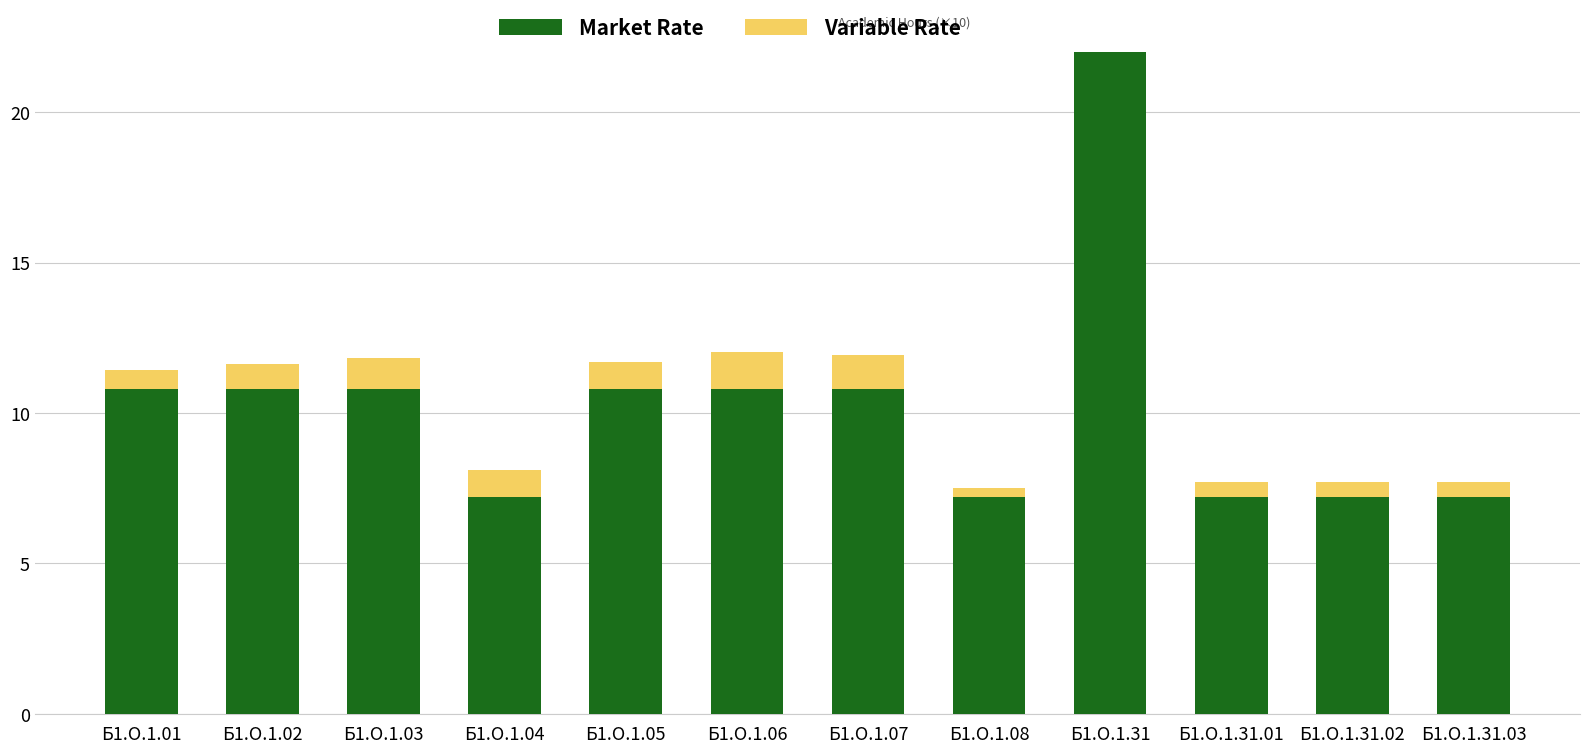

Rank the series at Б1.О.1.01 from lowest to highest value.

Variable Rate, Market Rate